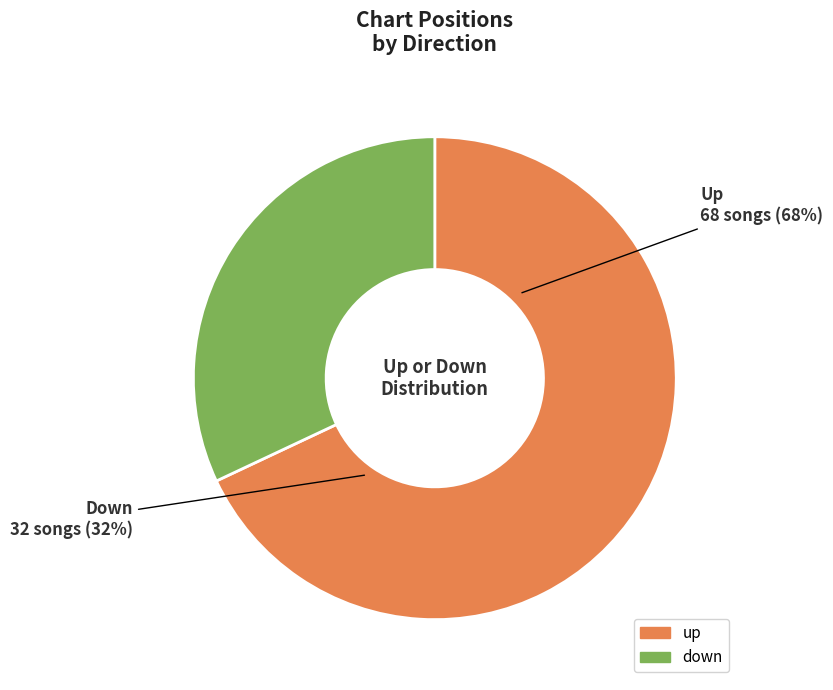

The up slice represents 74% of the pie. True or false?

False